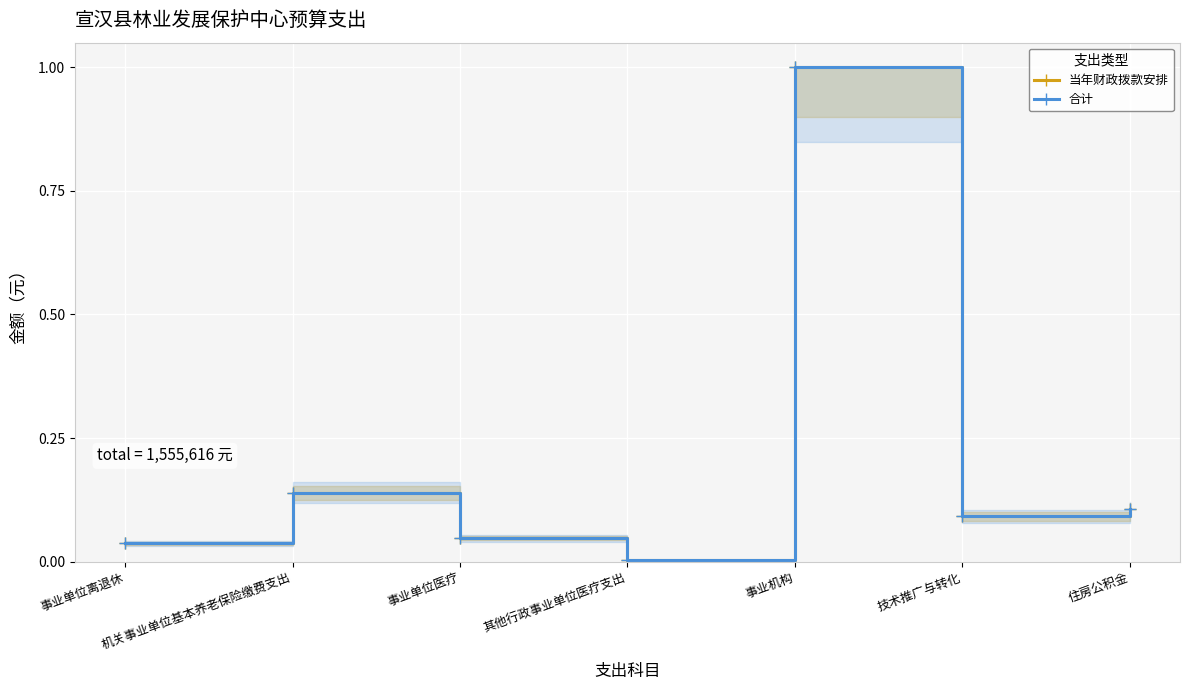

Is it true that 当年财政拨款安排 equals 0.1 at 技术推广与转化?

False